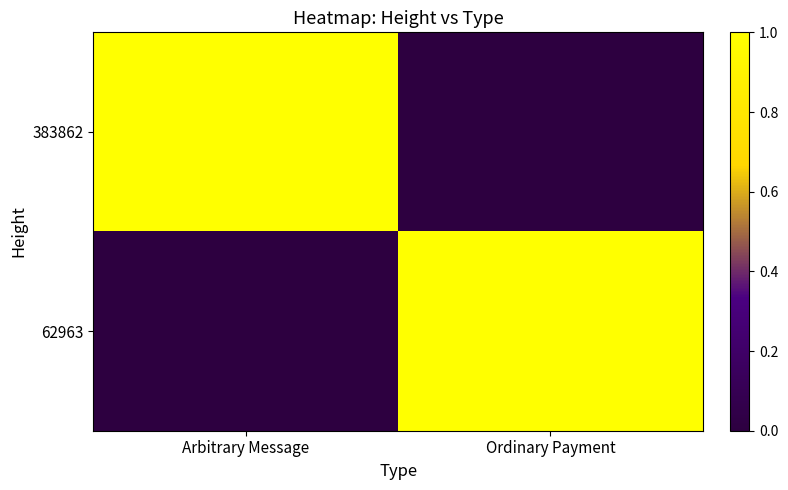

Reading right to left, extract all data points from this chart.

383862: Ordinary Payment=0	Arbitrary Message=1
62963: Ordinary Payment=1	Arbitrary Message=0